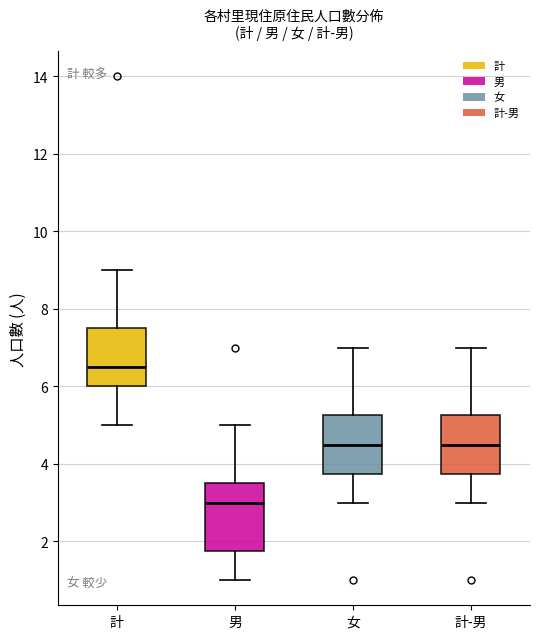

Reading left to right, read every box against the y-axis: the position of its median line, the range the box covers, and the ends of its whiskers. The values are not printed on the chart, so give them approximately, as read against the axis.

計: median 6.6, box 6.0 to 7.6, whiskers 5.0 to 9.0
男: median 3.0, box 1.8 to 3.6, whiskers 1.0 to 5.0
女: median 4.6, box 3.8 to 5.2, whiskers 3.0 to 7.0
計-男: median 4.6, box 3.8 to 5.2, whiskers 3.0 to 7.0